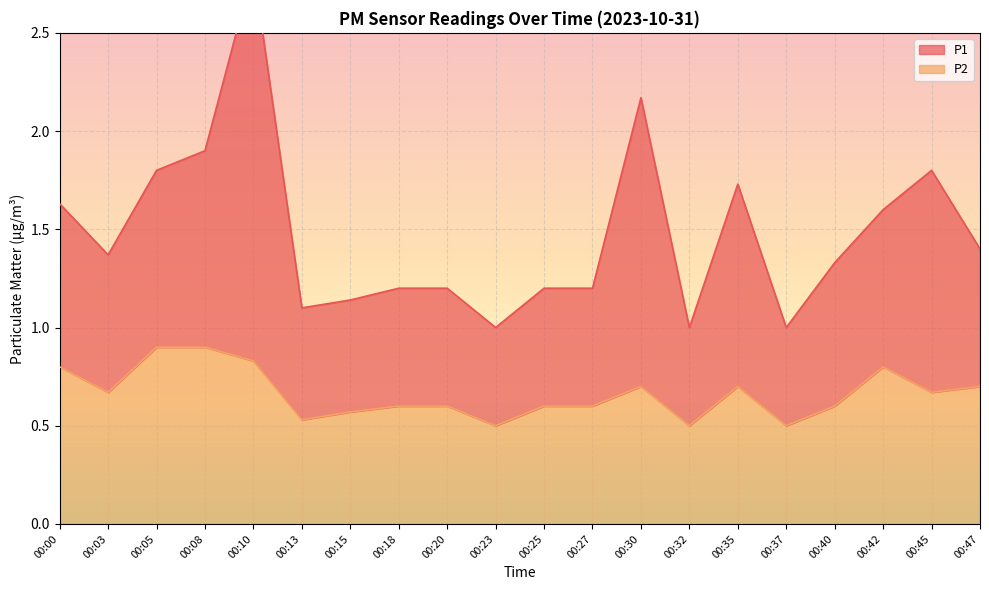

The value of P2 at 00:05 is 0.6. True or false?

False